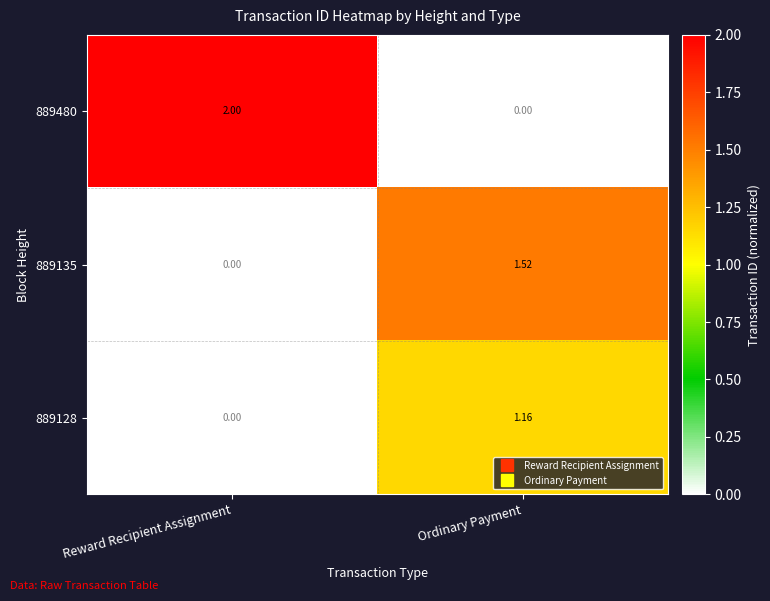

Which series has the largest total across all categories?

889480